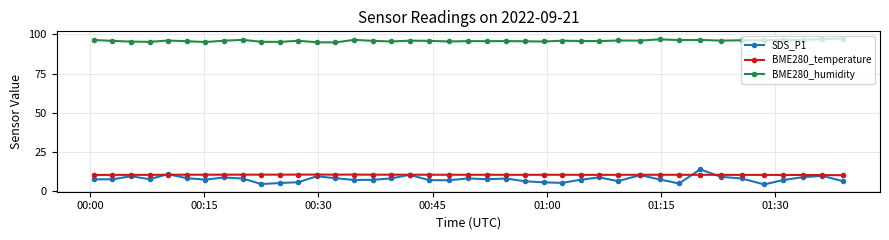

What is the maximum value for SDS_P1?

14.0